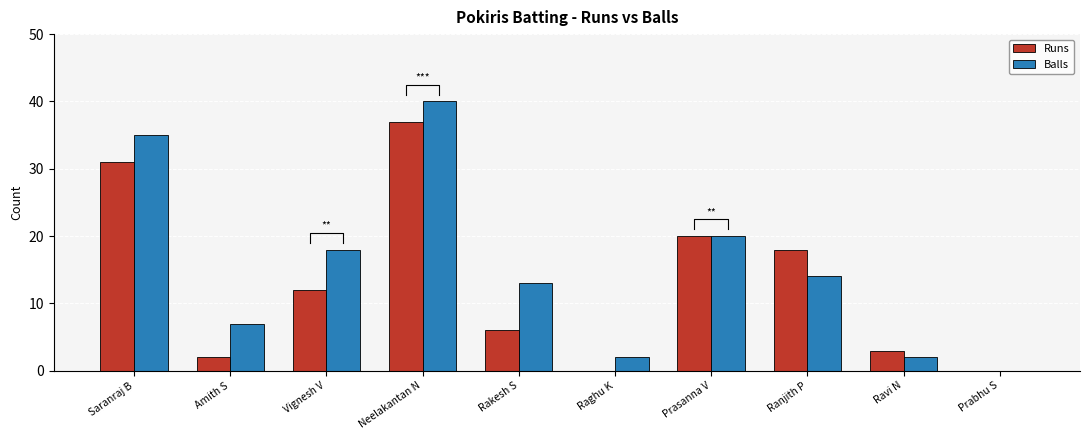

Which series has the largest total across all categories?

Balls